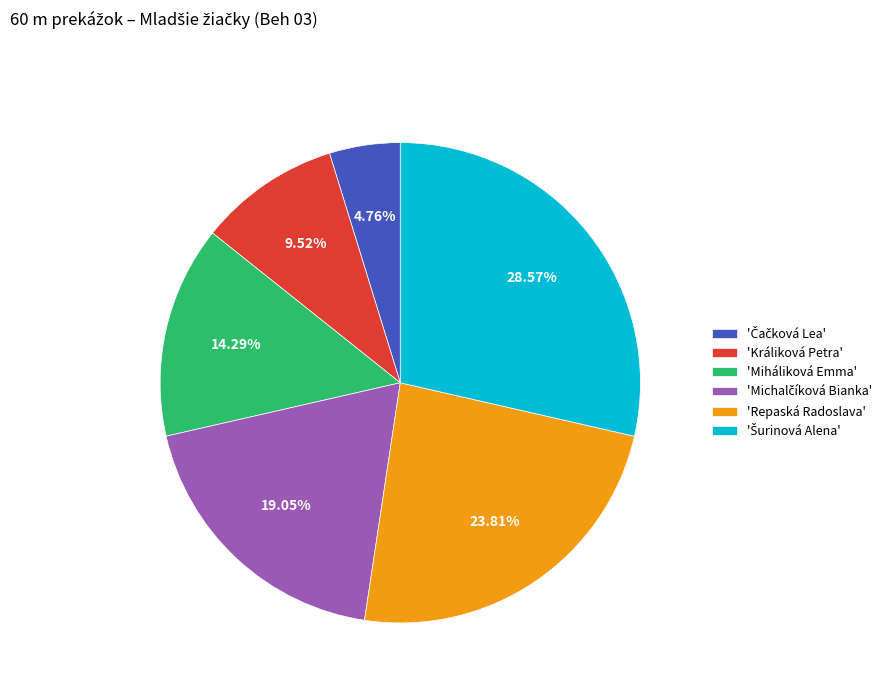

Does any single category account for the majority?

No